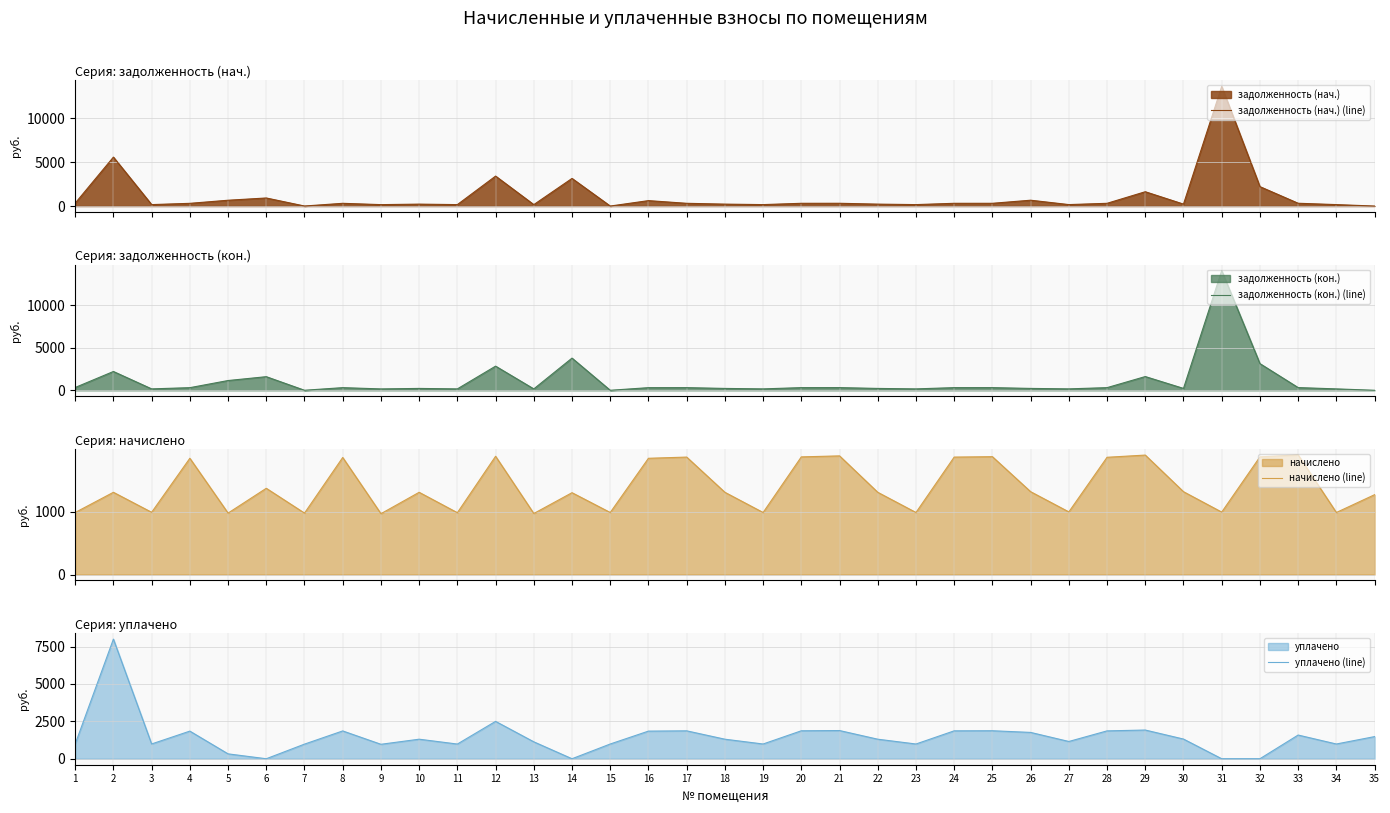

How many series are shown in this chart?

4